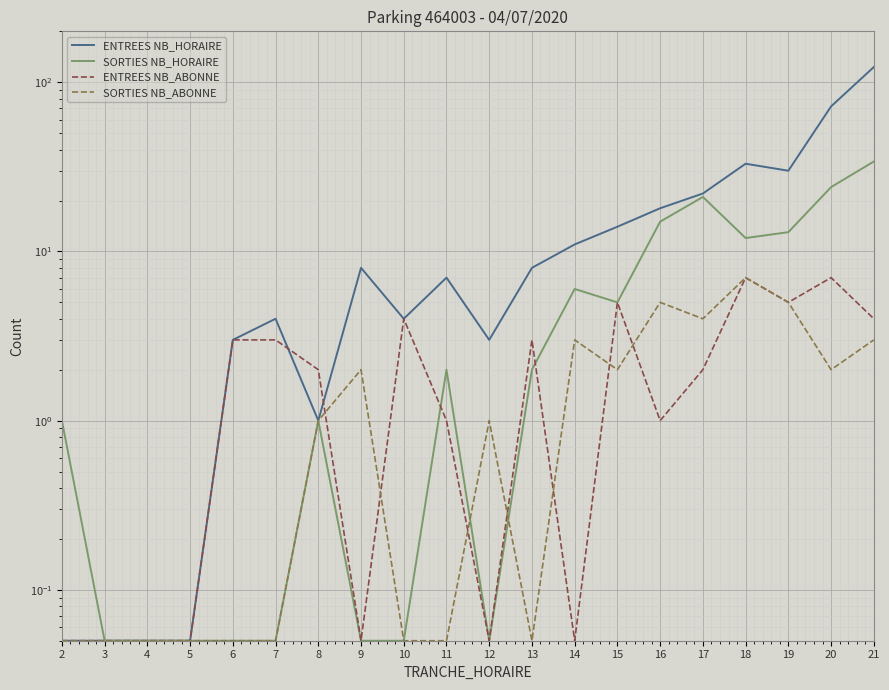

Read the ENTREES NB_HORAIRE value at 7.

4.0